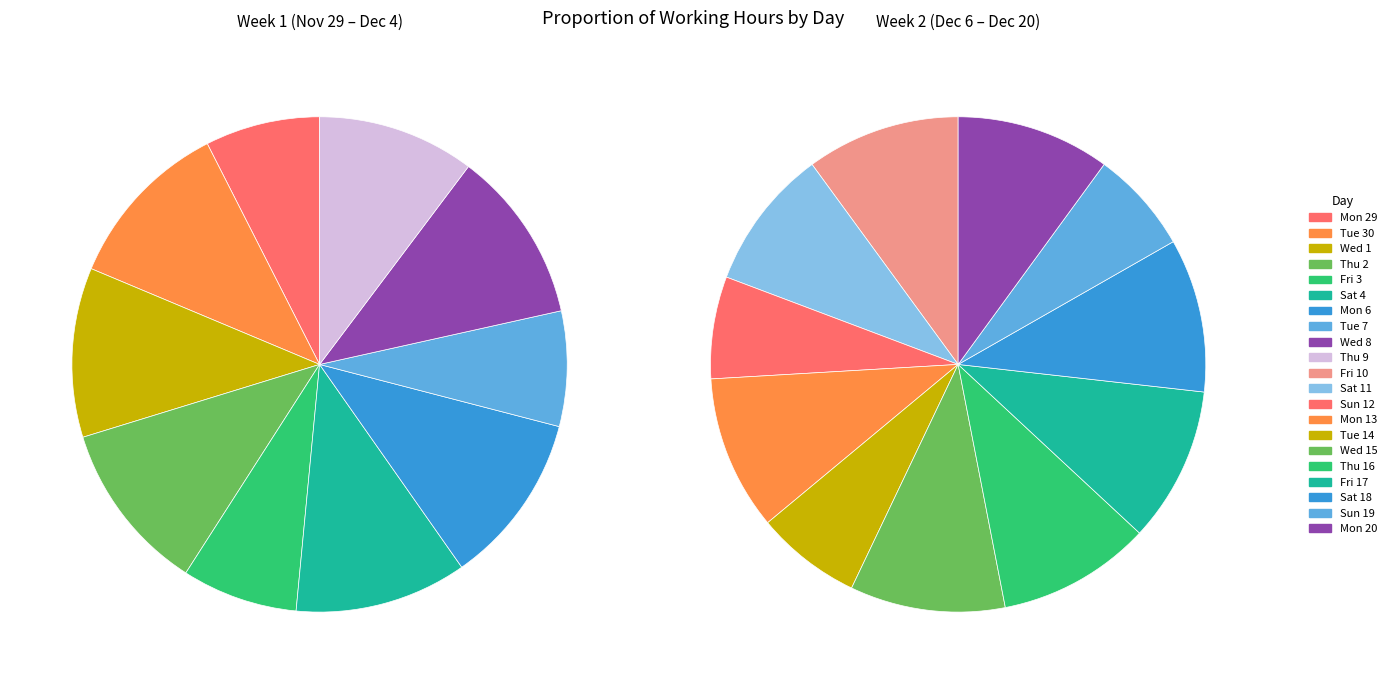

The Tue 30 slice represents 16% of the pie. True or false?

False